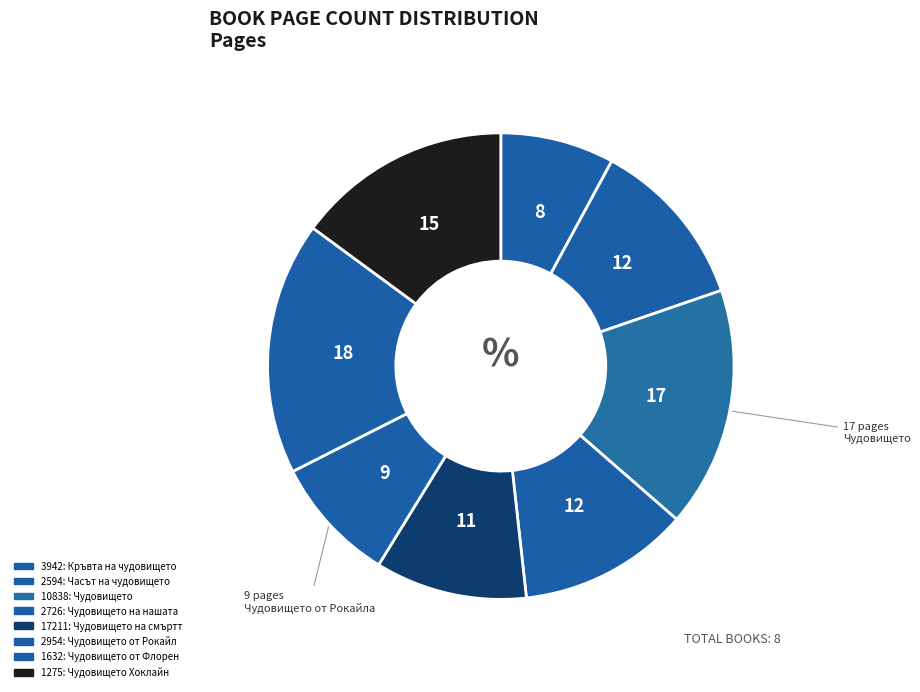

How many segments does this pie chart have?

8